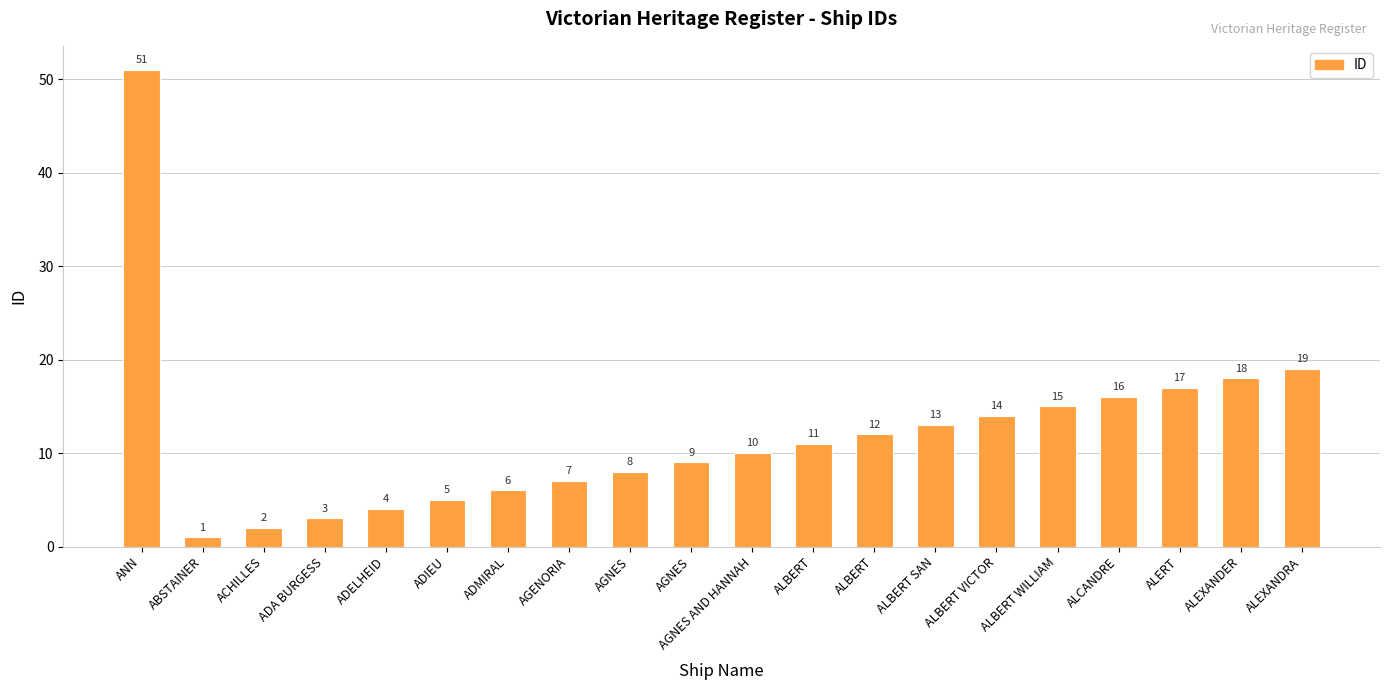

What is the smallest value displayed?

1